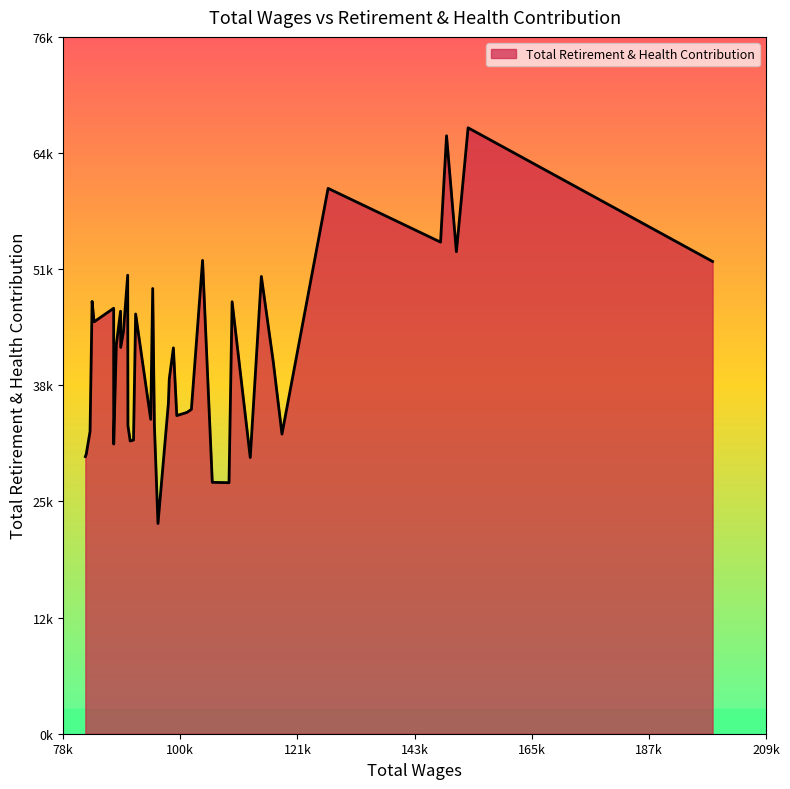

List the labels in order of value, smallest first.

20, 11, 12, 9, 39, 38, 33, 26, 25, 6, 37, 27, 21, 23, 16, 15, 14, 19, 18, 7, 17, 30, 32, 29, 35, 24, 31, 34, 10, 36, 22, 8, 28, 0, 13, 2, 4, 5, 3, 1